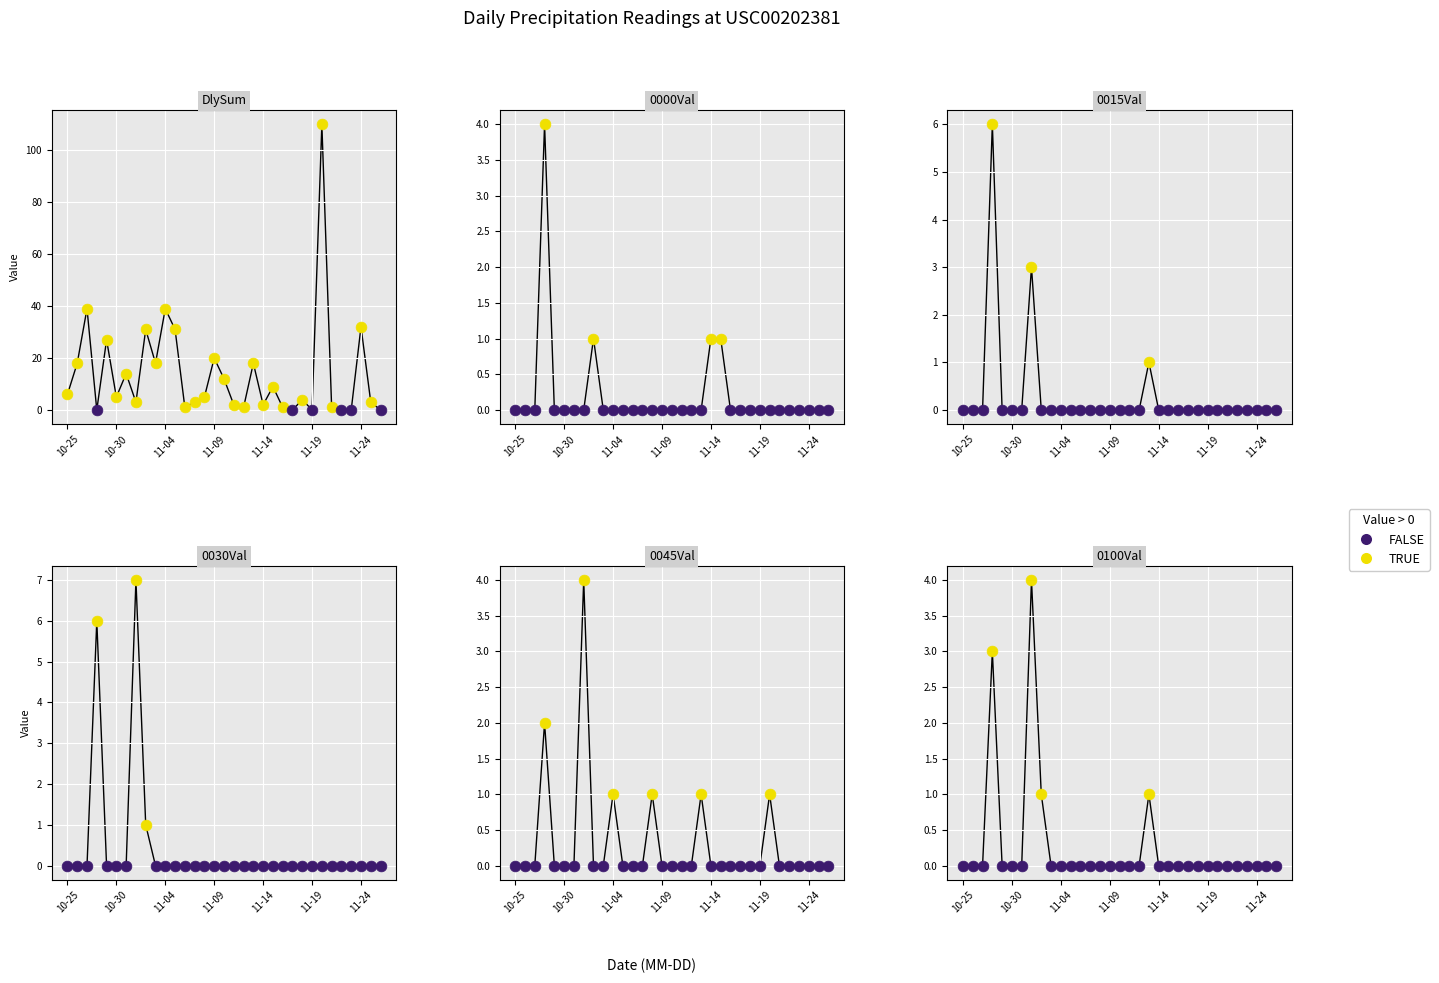

What is the total value across all series at 11-13?

21